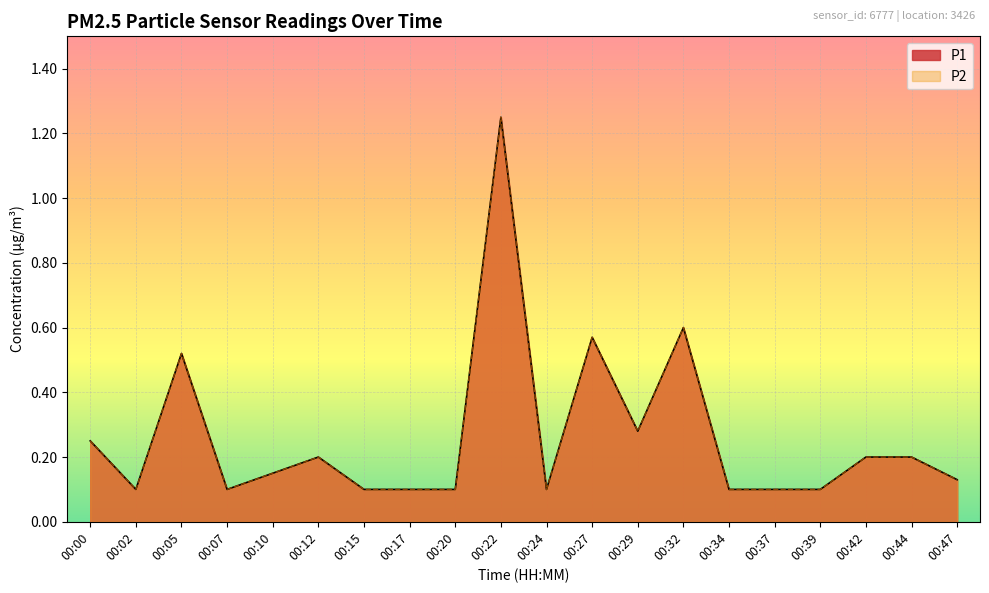

Is it true that P2 equals 0.1 at 00:47?

True